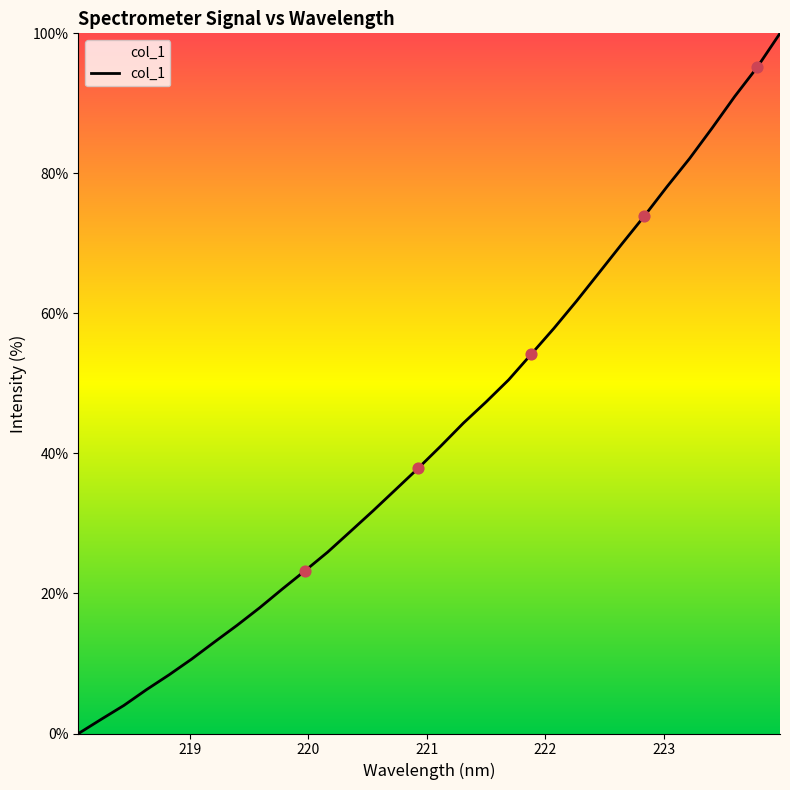

What is the greatest value displayed?

100.0